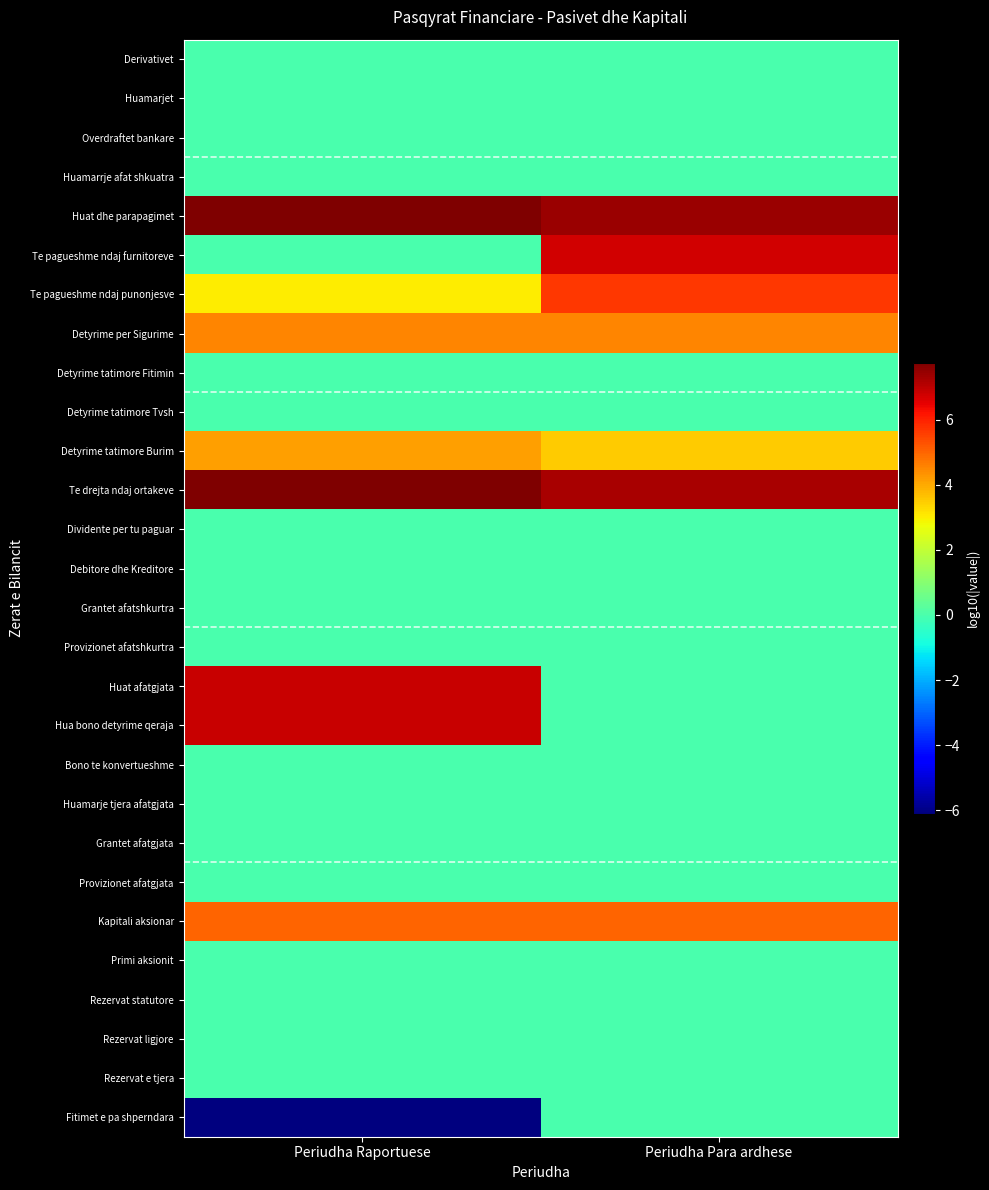

Rank the series at Periudha Para ardhese from highest to lowest value.

Huat dhe parapagimet, Te drejta ndaj ortakeve, Te pagueshme ndaj furnitoreve, Te pagueshme ndaj punonjesve, Kapitali aksionar, Detyrime per Sigurime, Detyrime tatimore Burim, Derivativet, Huamarjet, Overdraftet bankare, Huamarrje afat shkuatra, Detyrime tatimore Fitimin, Detyrime tatimore Tvsh, Dividente per tu paguar, Debitore dhe Kreditore, Grantet afatshkurtra, Provizionet afatshkurtra, Huat afatgjata, Hua bono detyrime qeraja, Bono te konvertueshme, Huamarje tjera afatgjata, Grantet afatgjata, Provizionet afatgjata, Primi aksionit, Rezervat statutore, Rezervat ligjore, Rezervat e tjera, Fitimet e pa shperndara